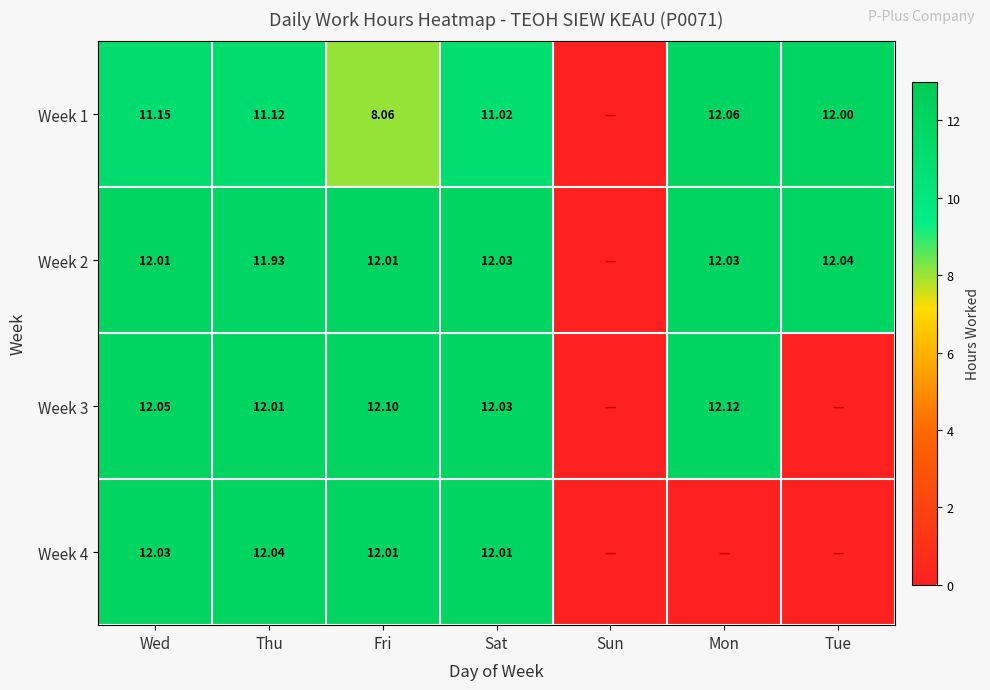

How many values in Week 2 are above zero?

6